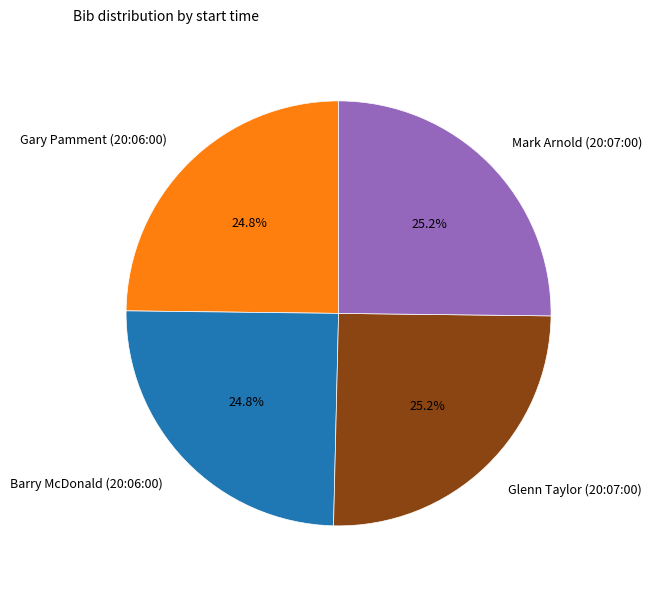

What percentage is the Mark Arnold (20:07:00) slice, to the nearest percent?

25%